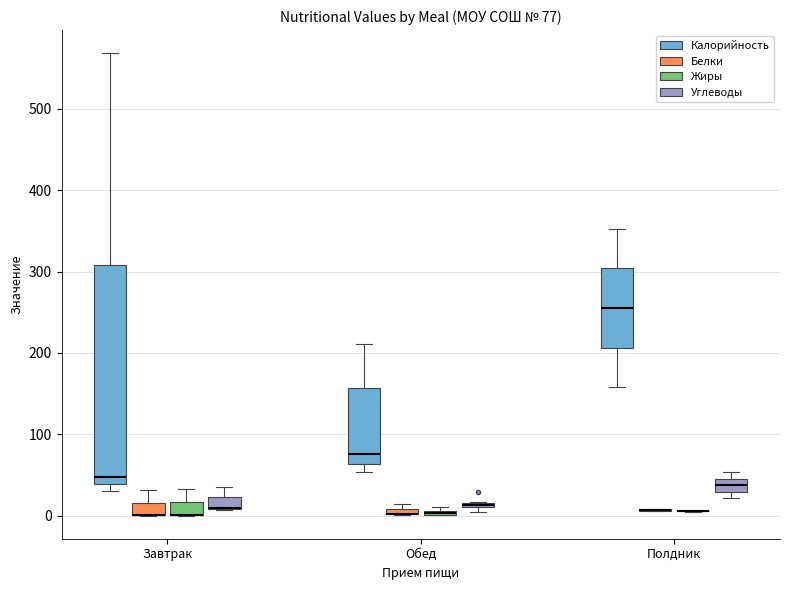

Which box is the tallest, from its lower edge to its upper edge?

Завтрак (Калорийность)